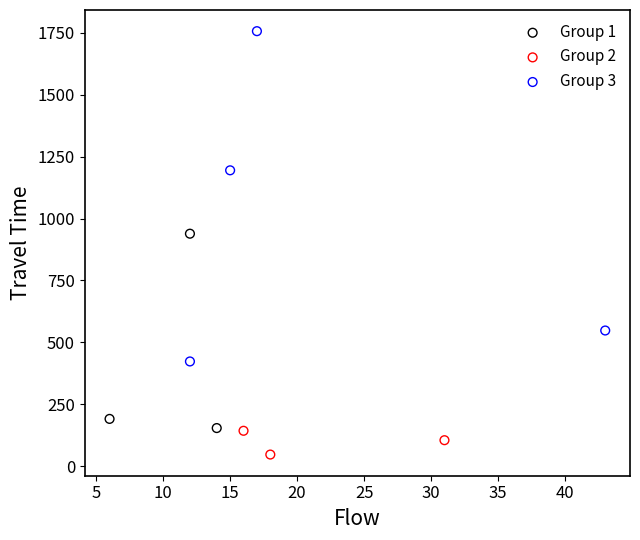

What are all the series names shown in the legend?

Group 1, Group 2, Group 3